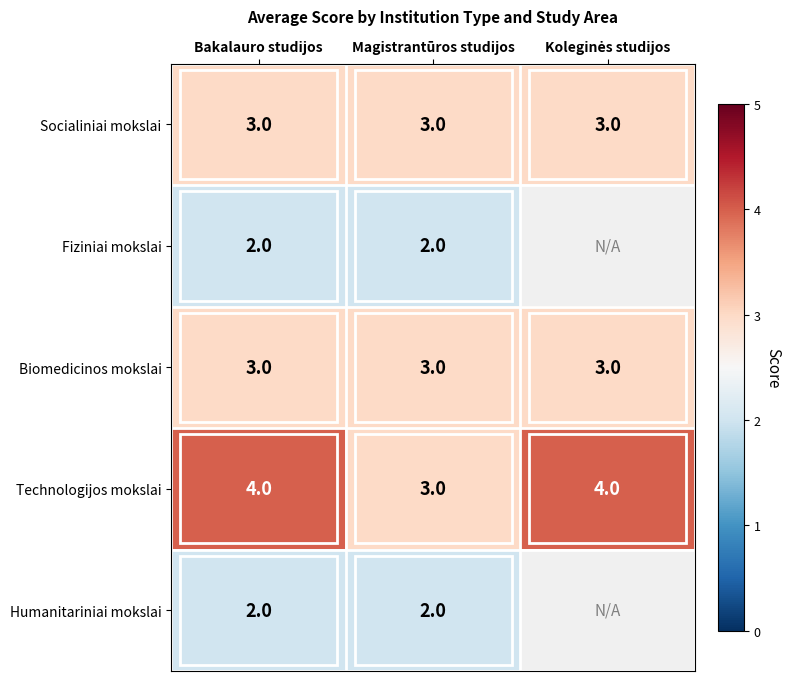

What value does the Socialiniai mokslai series have at Bakalauro studijos?

3